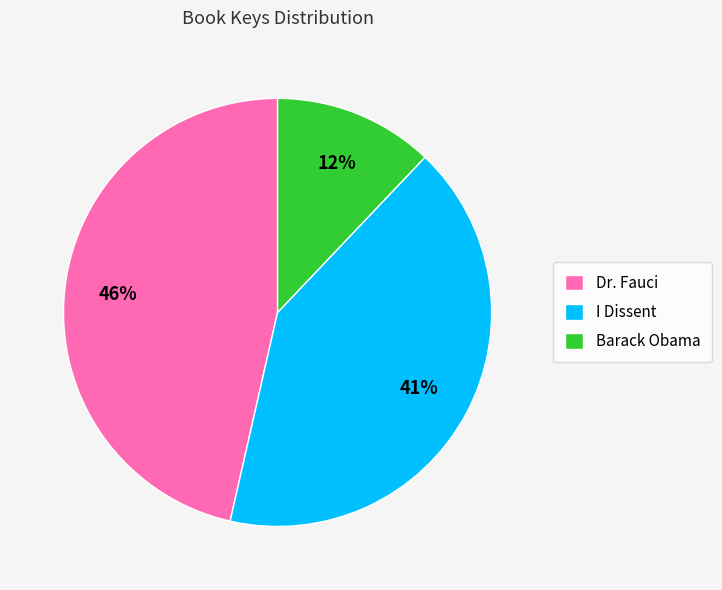

To the nearest percent, what is the difference between the Dr. Fauci and Barack Obama slice percentages?

34%